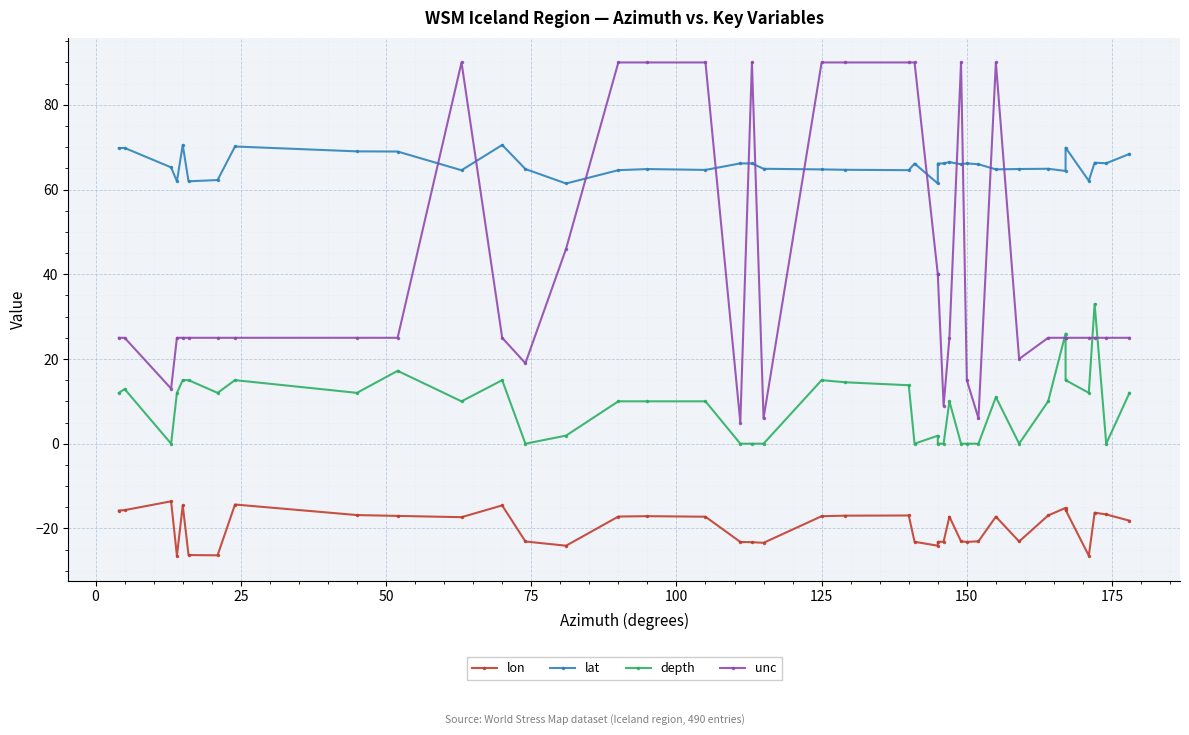

Reading left to right, transcribe all the data shown in this chart.

lon: -15.8	-15.7	-13.6	-26.5	-14.5	-26.3	-26.4	-14.4	-16.9	-17.1	-17.4	-14.6	-23.1	-24.1	-17.2	-17.1	-17.2	-23.2	-23.3	-23.4	-17.1	-17.0	-16.9	-23.2	-24.1	-23.2	-23.1	-17.2	-23.1	-23.2	-23.1	-17.2	-23.1	-16.9	-15.2	-15.6	-26.4	-16.3	-16.7	-18.2
lat: 69.8	69.8	65.2	62.0	70.5	61.9	62.2	70.2	69.0	69.0	64.5	70.5	64.8	61.4	64.6	64.8	64.6	66.2	66.2	64.9	64.8	64.7	64.6	66.1	61.4	66.1	66.2	66.5	66.0	66.2	66.0	64.8	64.8	64.9	64.4	69.9	62.1	66.3	66.2	68.4
depth: 12.0	12.9	0.0	12.0	15.0	15.0	12.0	15.0	12.0	17.2	10.0	15.0	0.0	1.9	10.0	10.0	10.0	0.0	0.0	0.0	15.0	14.5	13.8	0.0	1.9	0.0	0.0	10.0	0.0	0.0	0.0	11.0	0.0	10.0	26.0	15.0	12.0	33.0	0.0	12.0
unc: 25.0	25.0	13.0	25.0	25.0	25.0	25.0	25.0	25.0	25.0	90.0	25.0	19.0	46.0	90.0	90.0	90.0	5.0	90.0	6.0	90.0	90.0	90.0	90.0	40.0	40.0	9.0	25.0	90.0	15.0	6.0	90.0	20.0	25.0	25.0	25.0	25.0	25.0	25.0	25.0